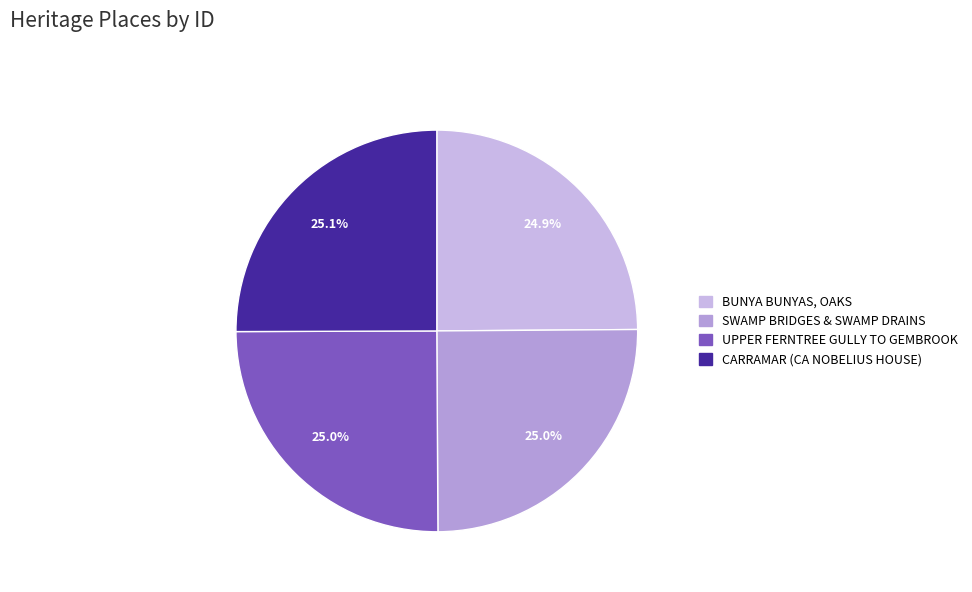

Count the number of slices in the pie.

4